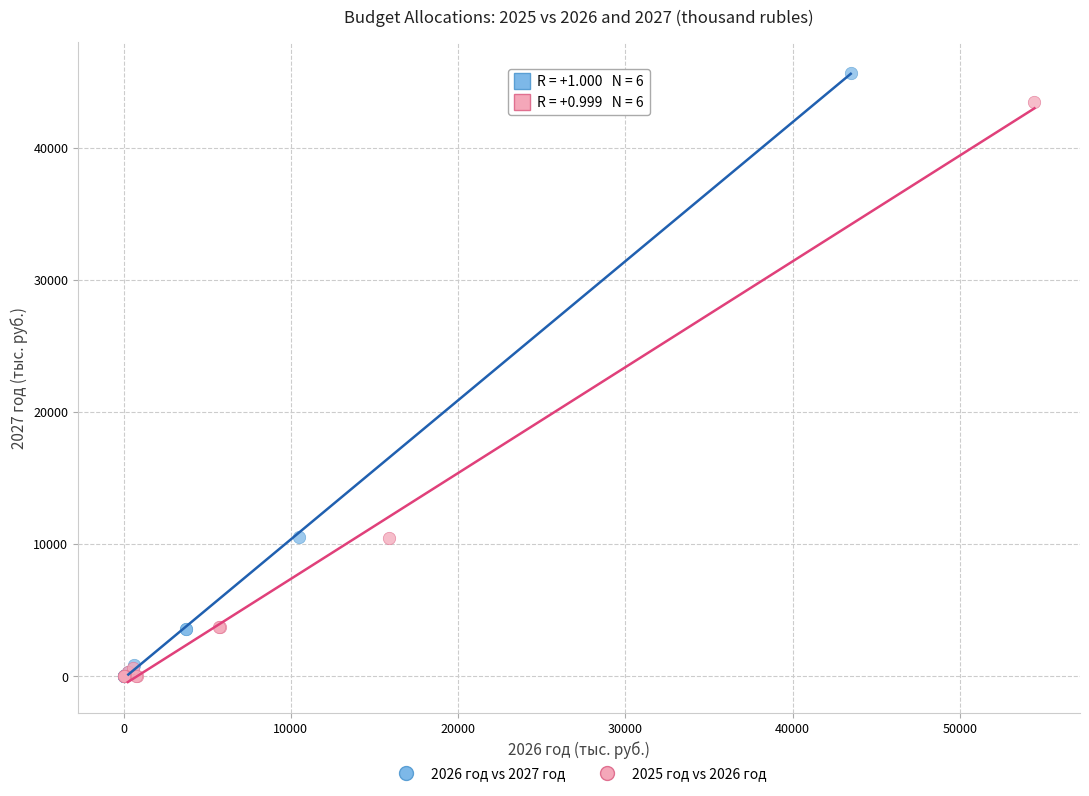

Which series has the widest spread of Y values?

2026 год vs 2027 год